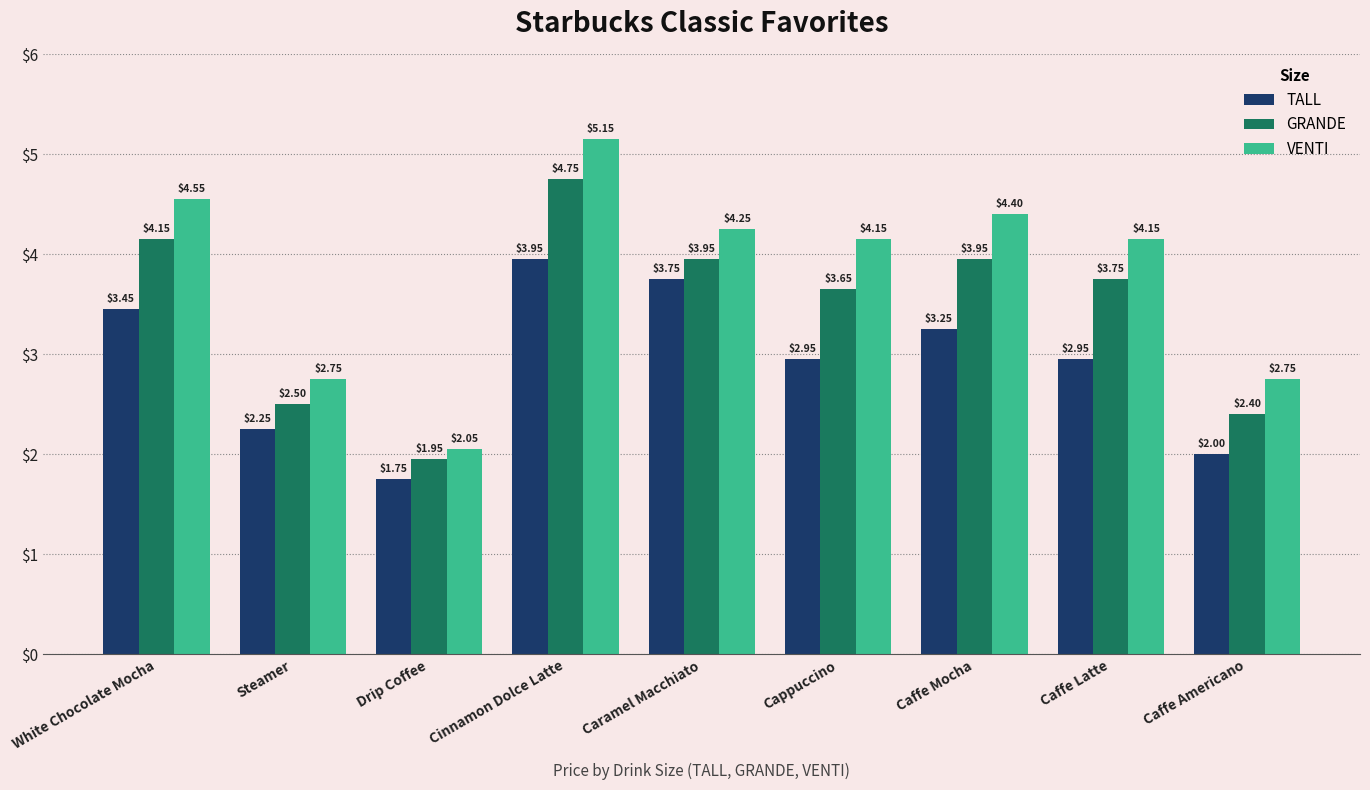

What is the average value of the TALL series?

2.9